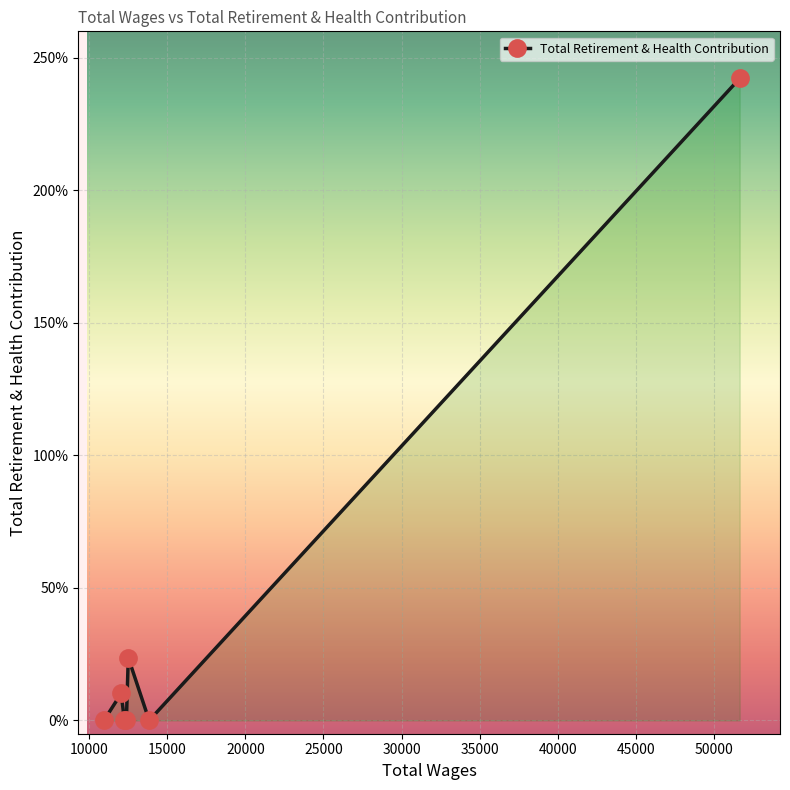

Is this an area chart (filled region under the line)?

Yes